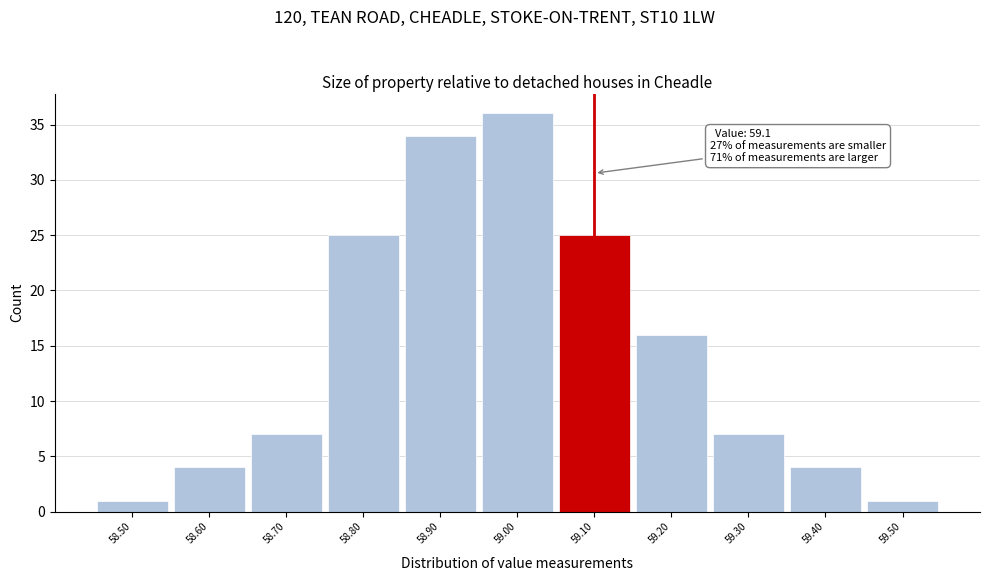

Over which range of the x-axis is the bar tallest?

58.95 to 59.05